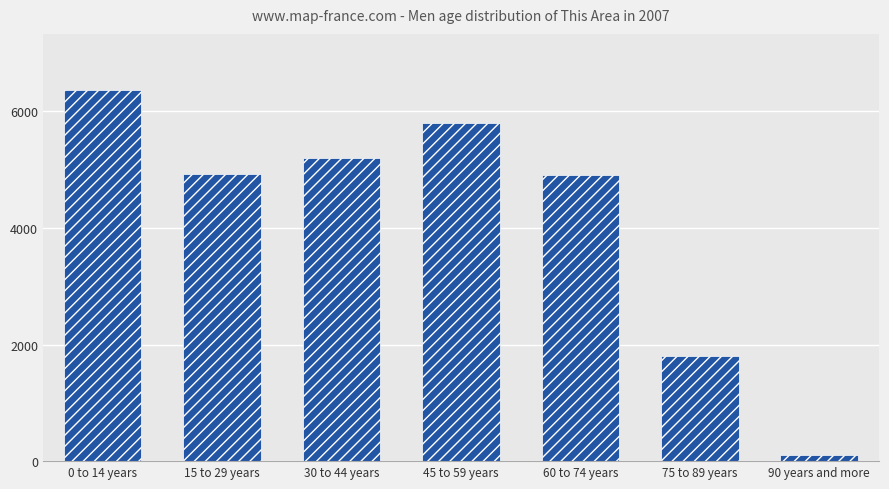

Which has a higher value, 30 to 44 years or 60 to 74 years?

30 to 44 years